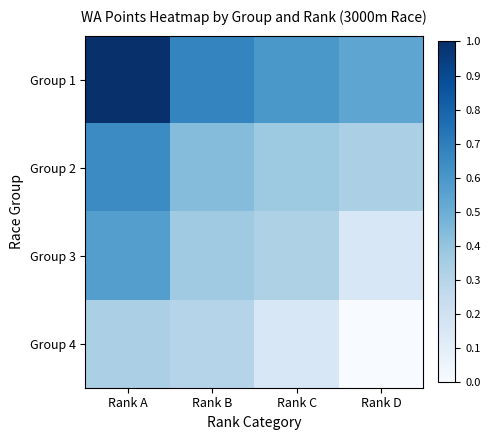

How many data points does each series have?

4